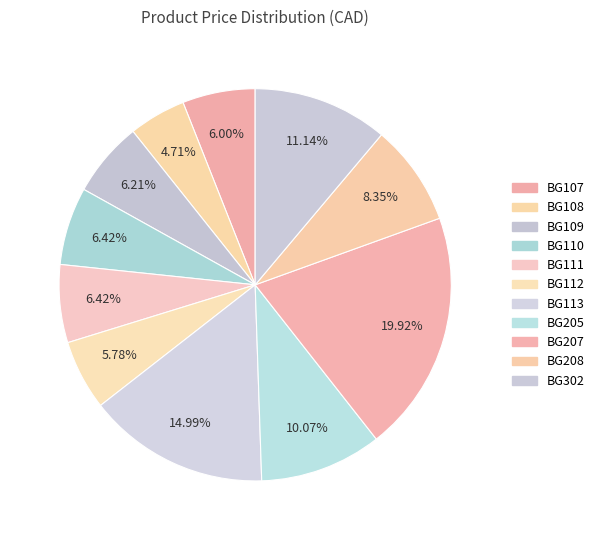

To the nearest percent, what percentage of the pie is BG113?

15%